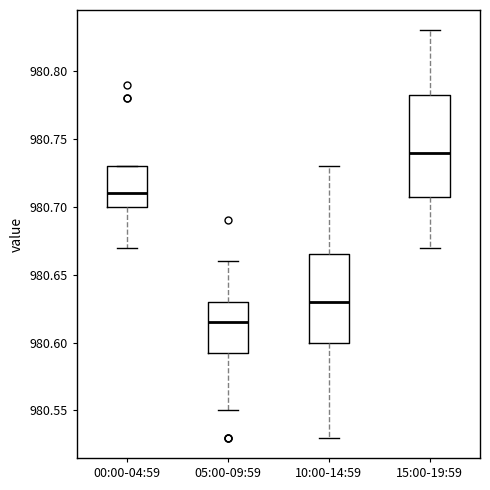

Reading left to right, transcribe this box plot: for each box, give where its median line is, the range the box spans, and where its two whiskers end, as read against the y-axis. The values are not printed on the chart, so give them approximately, as read against the axis.

00:00-04:59: median 980.710, box 980.700 to 980.730, whiskers 980.670 to 980.730
05:00-09:59: median 980.615, box 980.595 to 980.630, whiskers 980.550 to 980.660
10:00-14:59: median 980.630, box 980.600 to 980.665, whiskers 980.530 to 980.730
15:00-19:59: median 980.740, box 980.710 to 980.785, whiskers 980.670 to 980.830